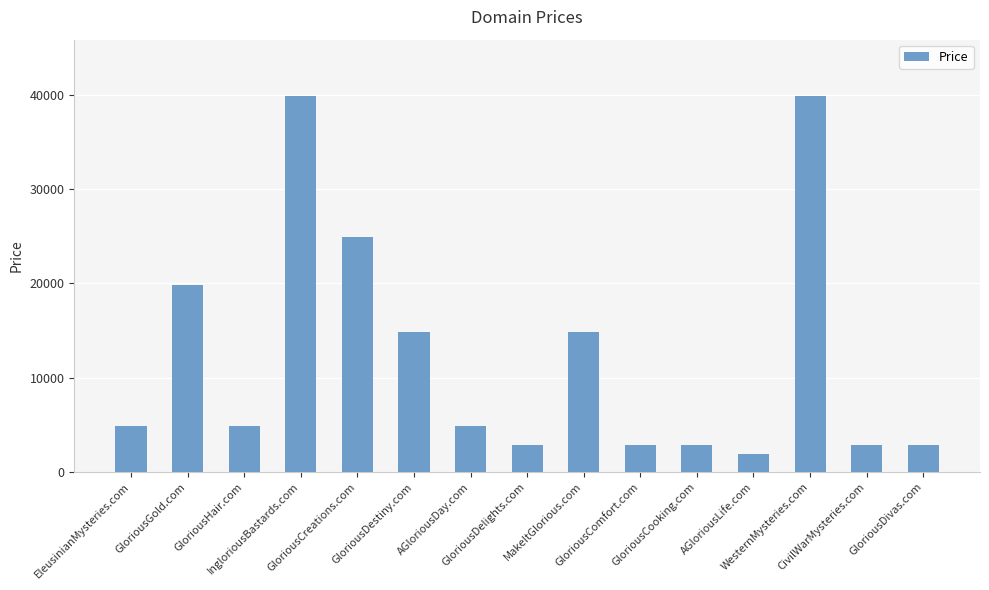

Count the number of data series in this chart.

1